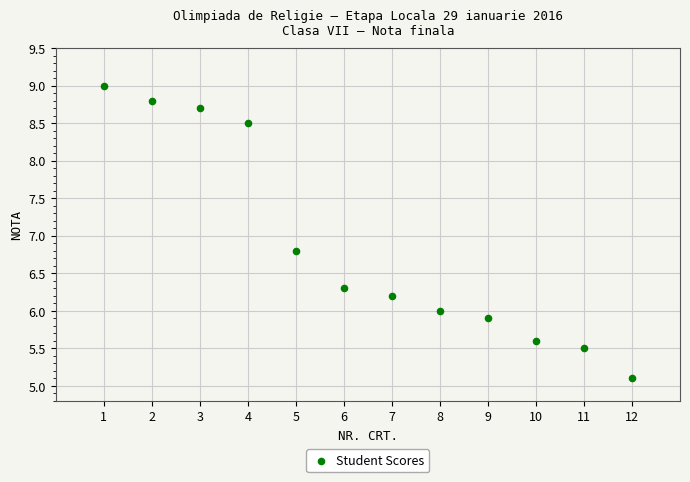

What Y value in the scatter plot is closest to 7?

6.8